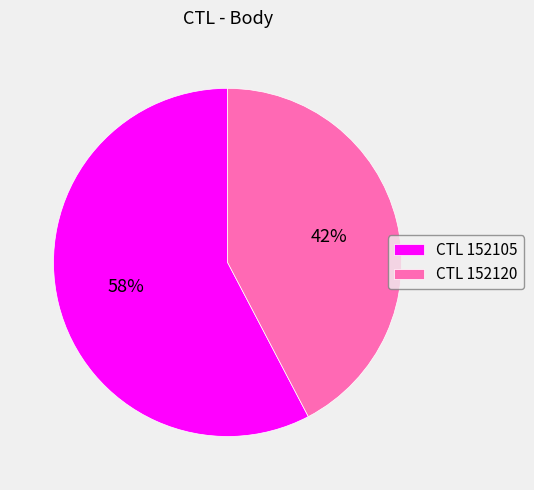

Combined, do CTL 152105 and CTL 152120 account for over 50%?

Yes